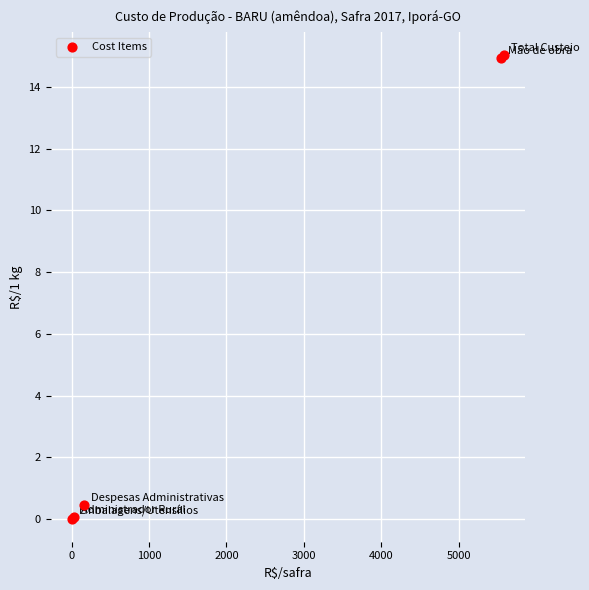

What Y value in the scatter plot is closest to 7?

0.5